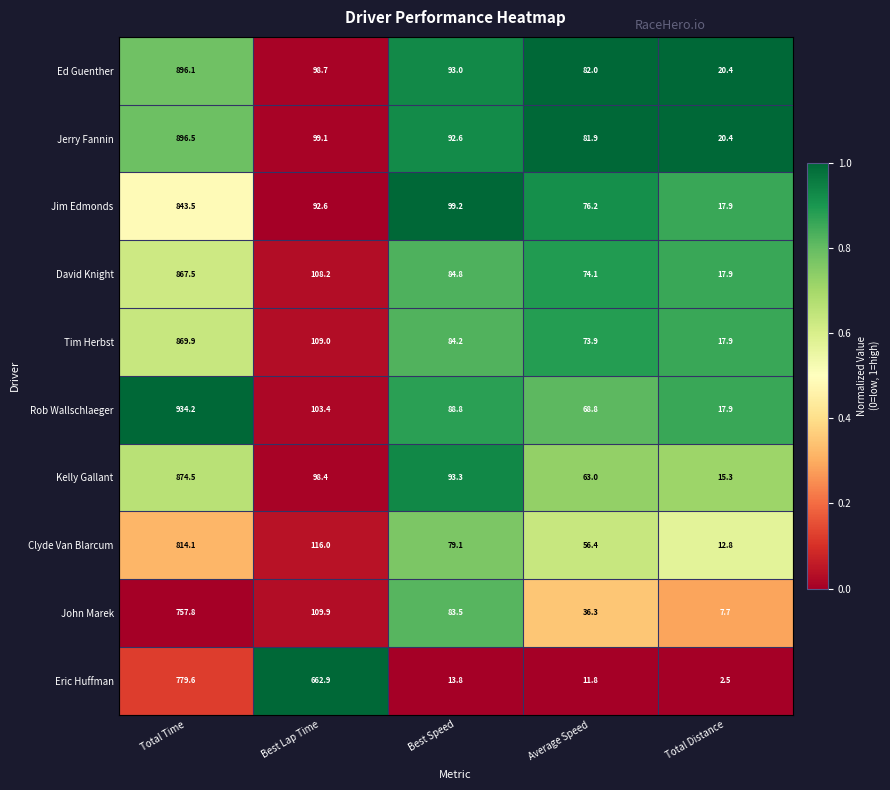

Between Total Time and Average Speed, which series saw the biggest shift?

Rob Wallschlaeger